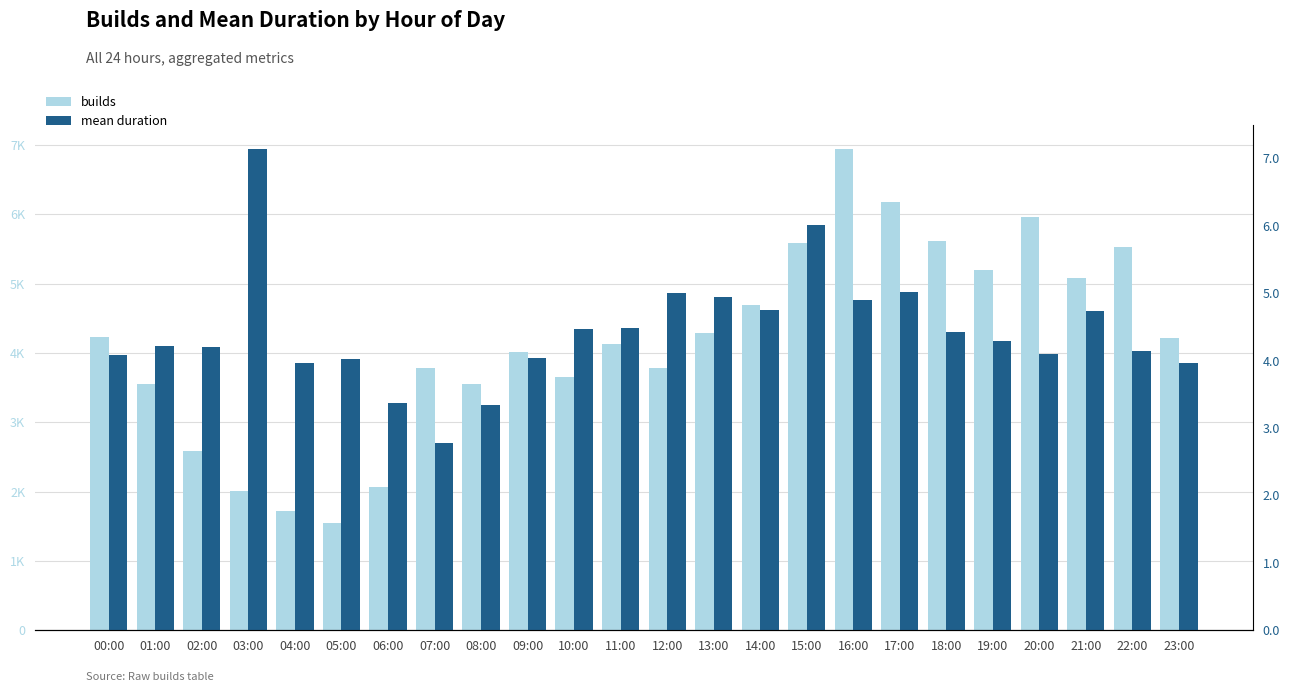

How many data points in mean are above 4?

19